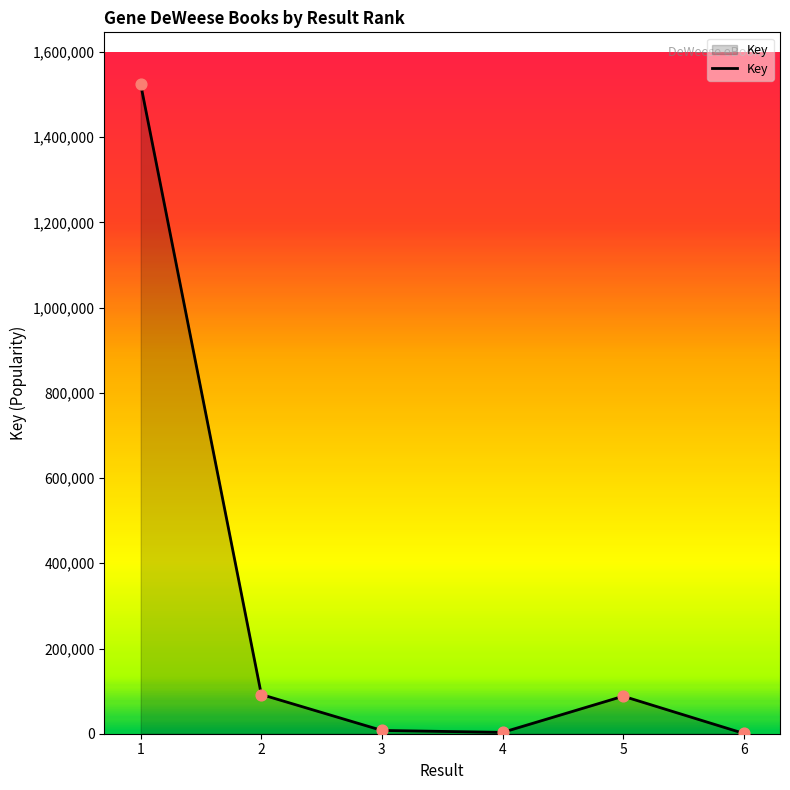

What is the change in value from 2 to 3?

-84343